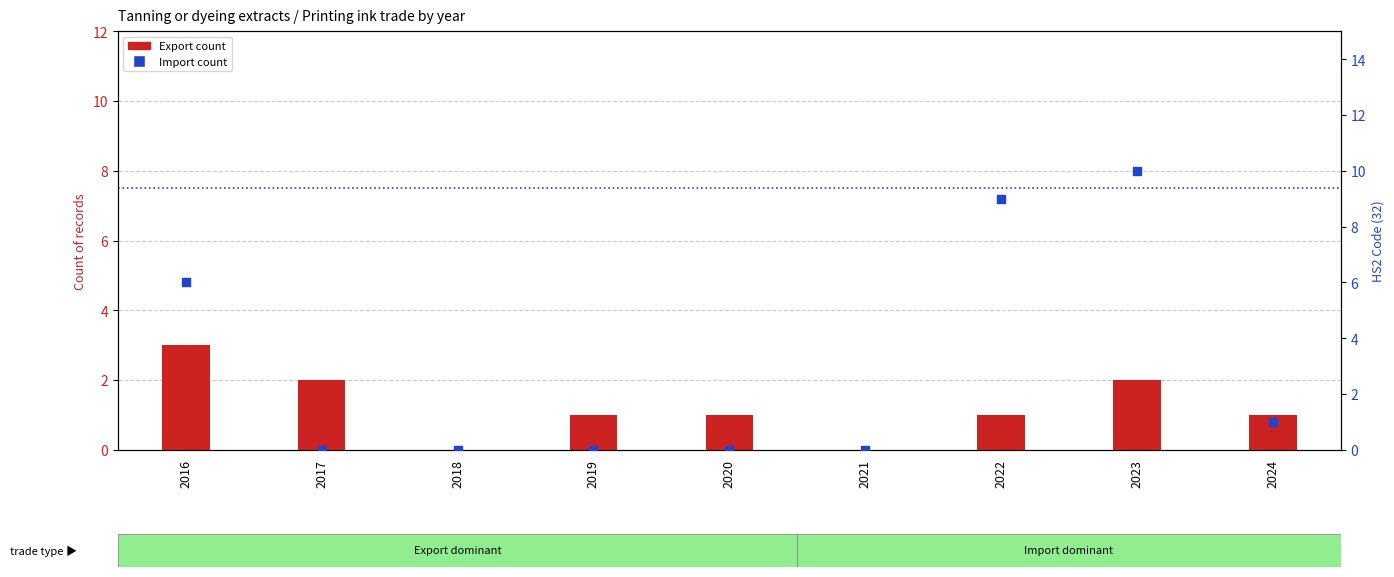

Is the value of Export count at 2023 greater than the value of Import count at 2024?

Yes